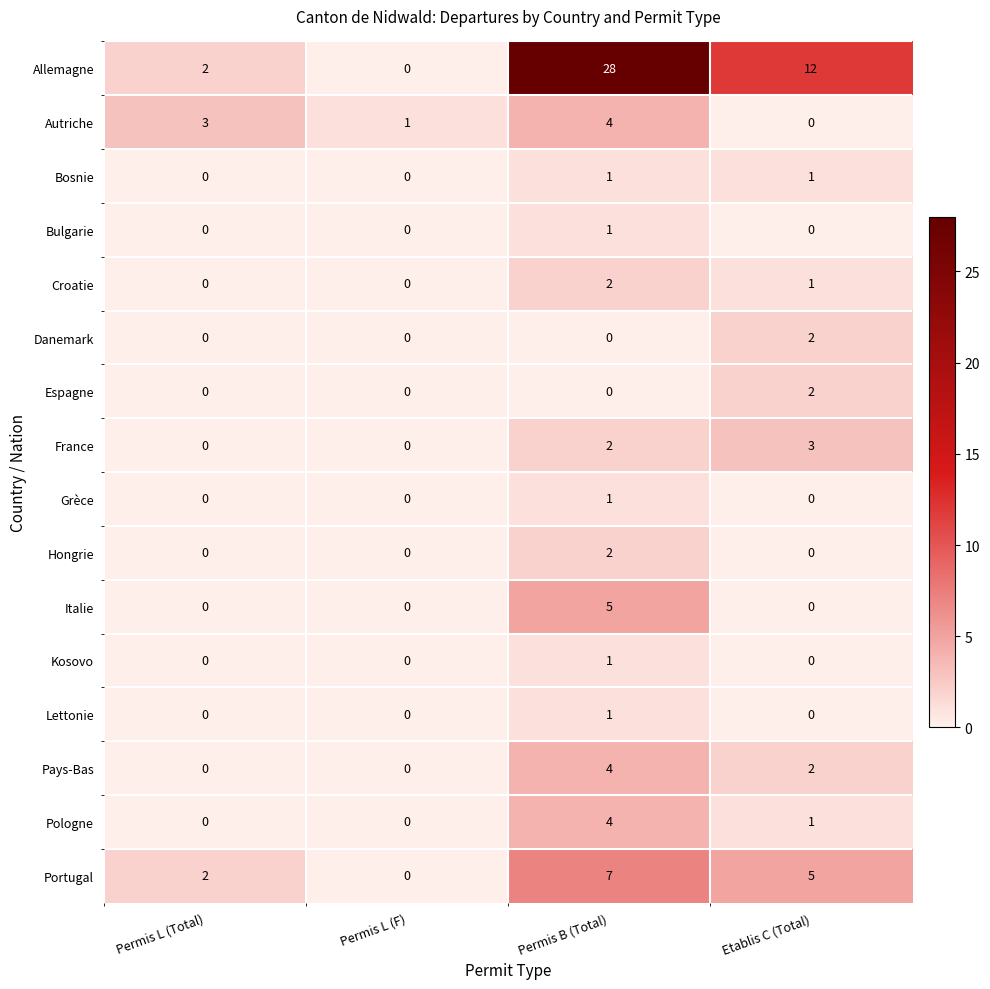

What is the difference between the maximum and minimum values in the Portugal series?

7